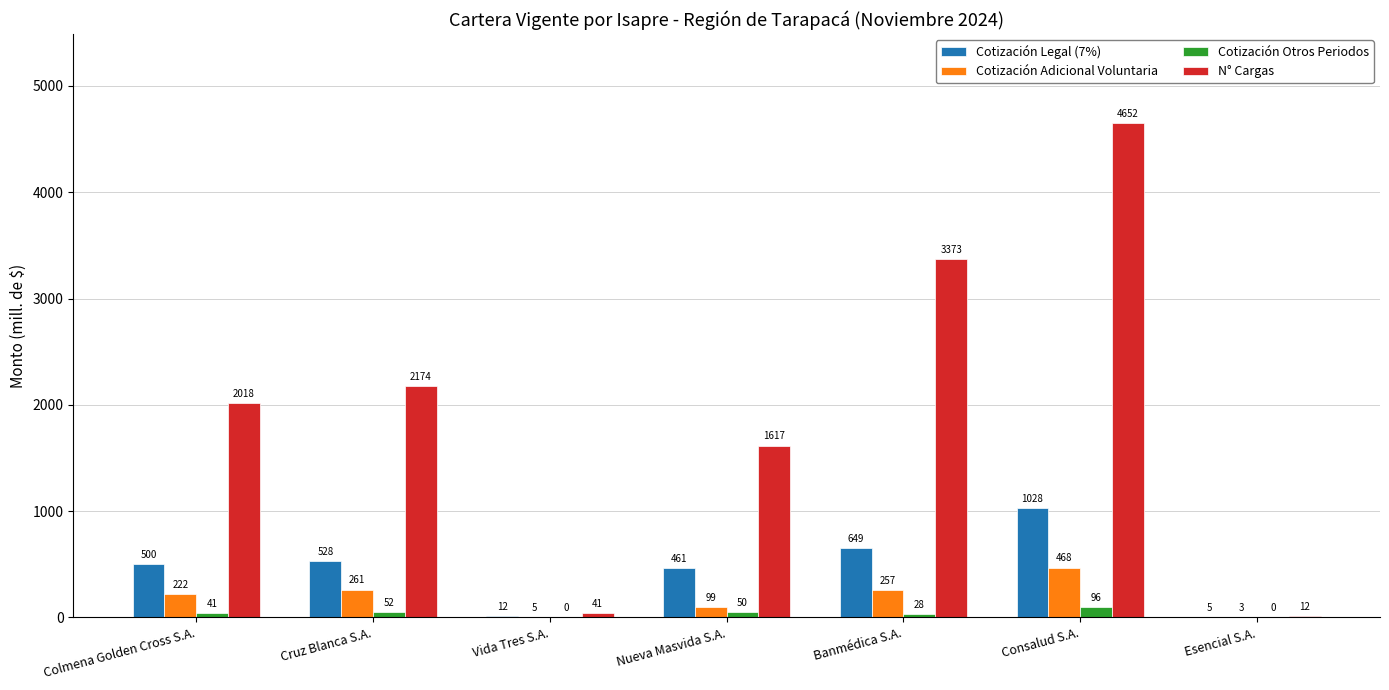

What is the maximum value for N° Cargas?

4652.0